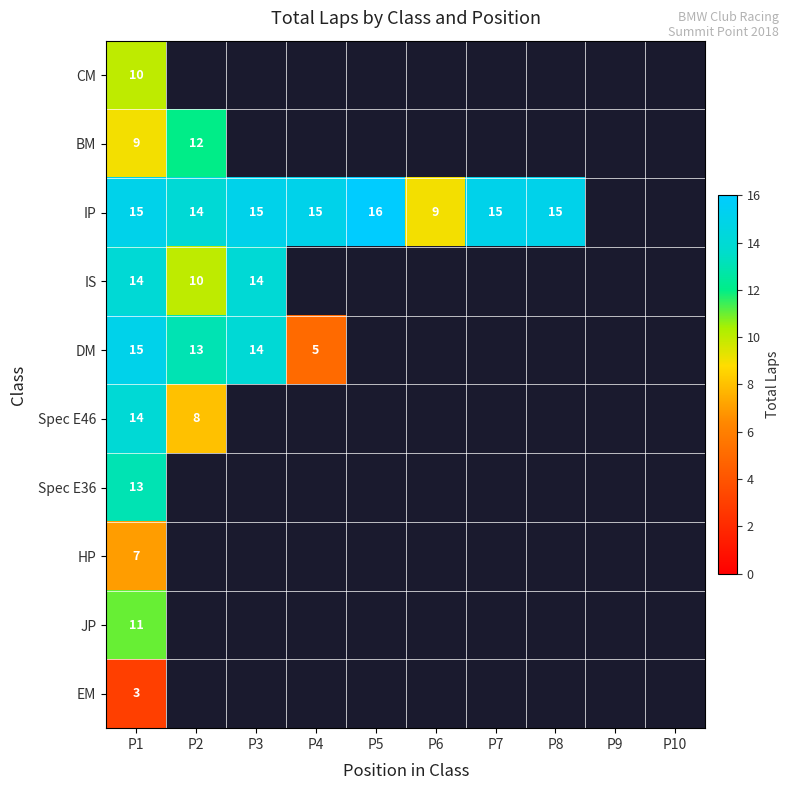

What is the maximum value shown in the chart?

16.0